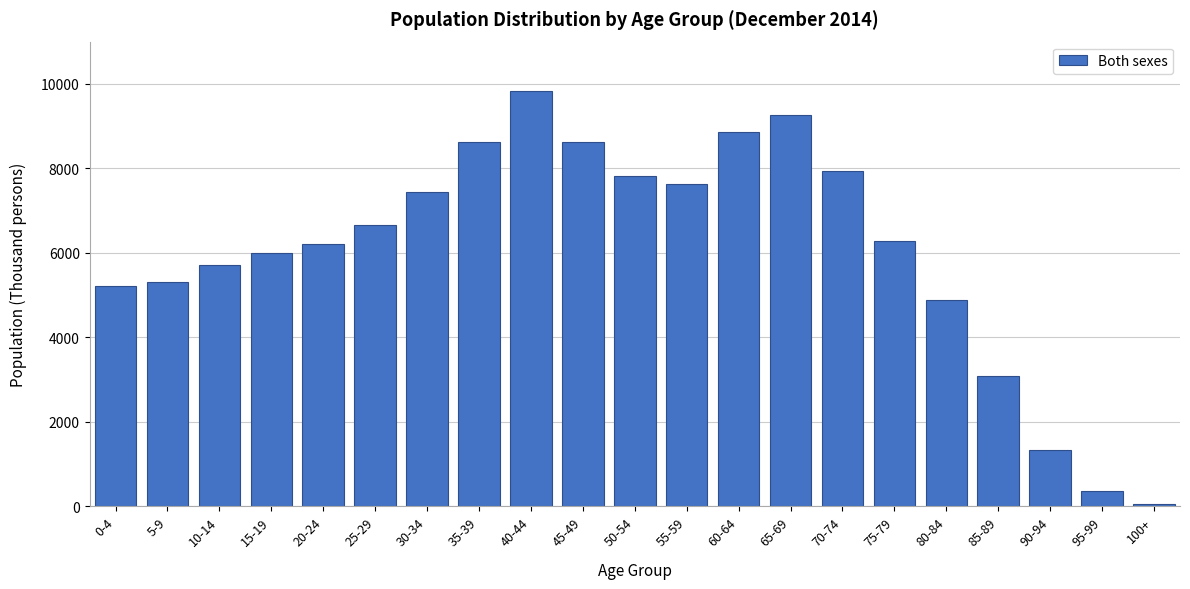

The value at 95-99 is 358. True or false?

True